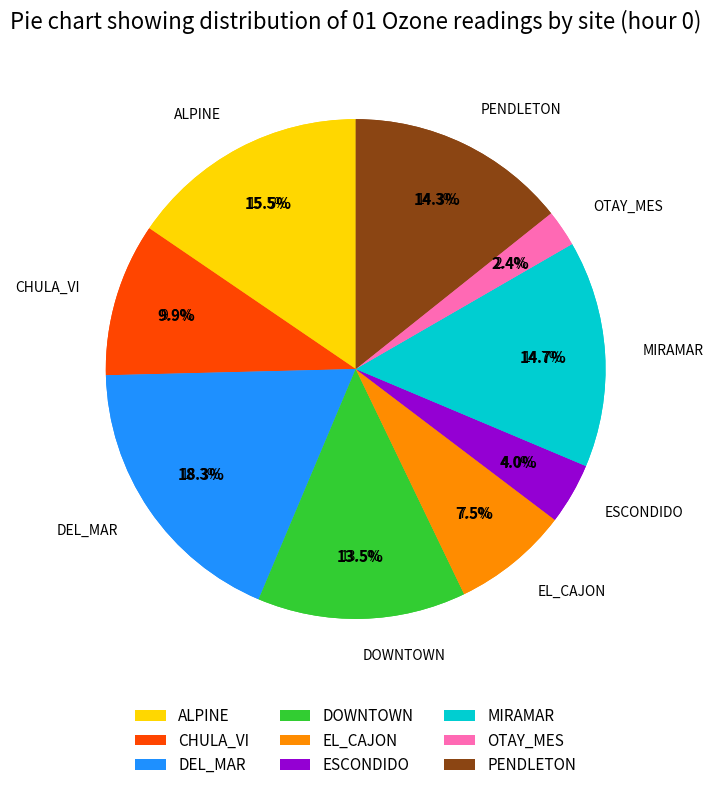

Does any single category account for the majority?

No